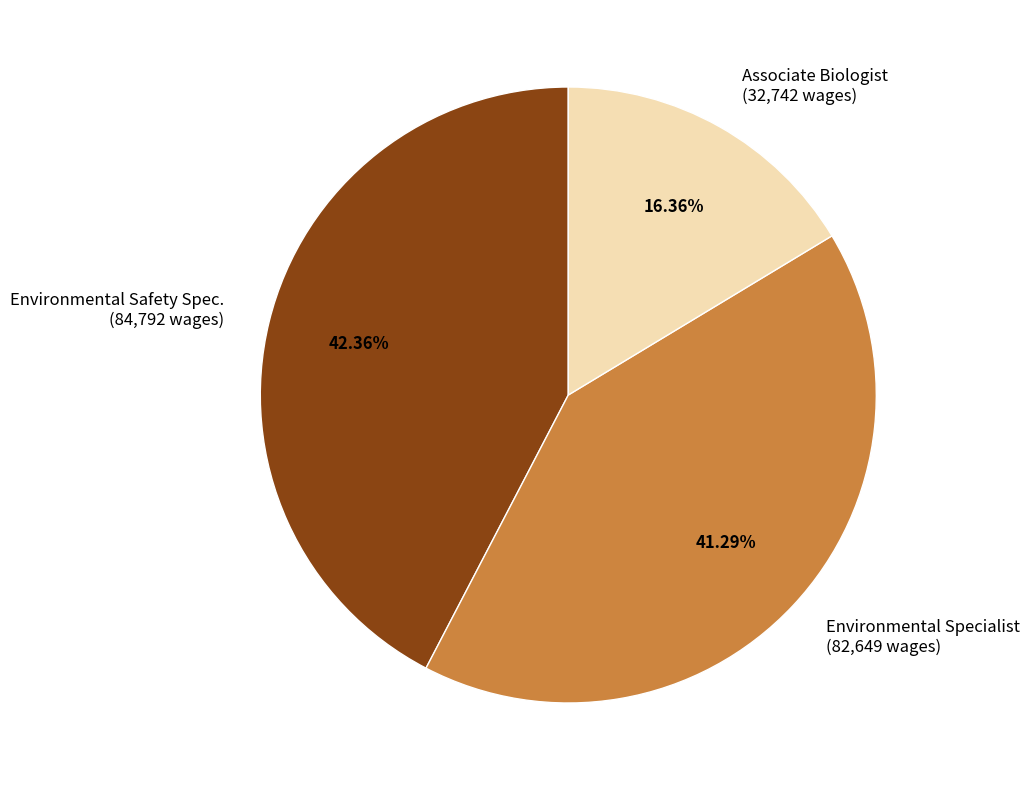

Rank the categories by value from highest to lowest.

Environmental Safety Spec., Environmental Specialist, Associate Biologist